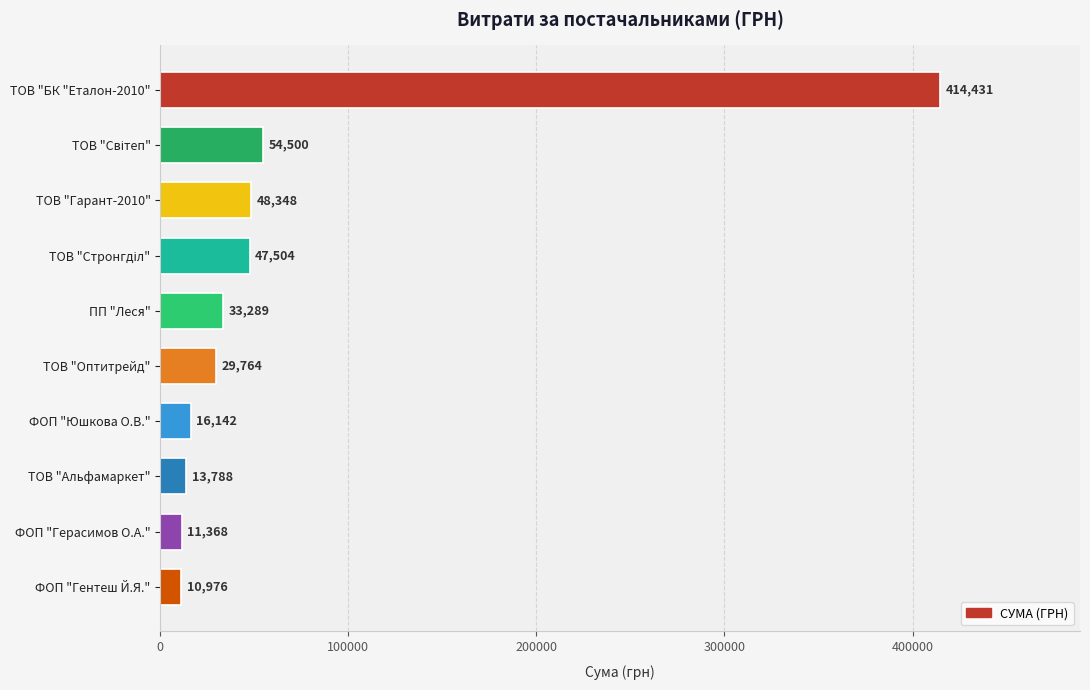

What is the value of the 8th bar from the top?

13788.0